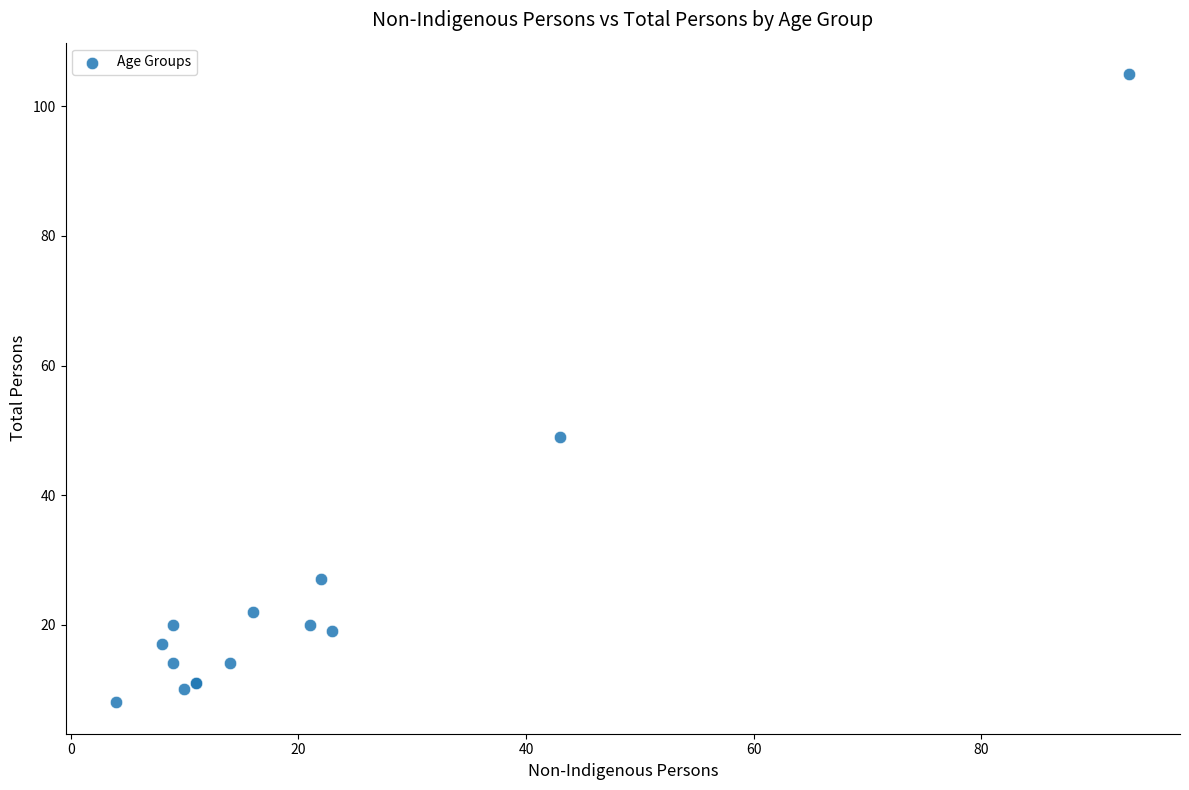

What Y value in the scatter plot is closest to 56?

49